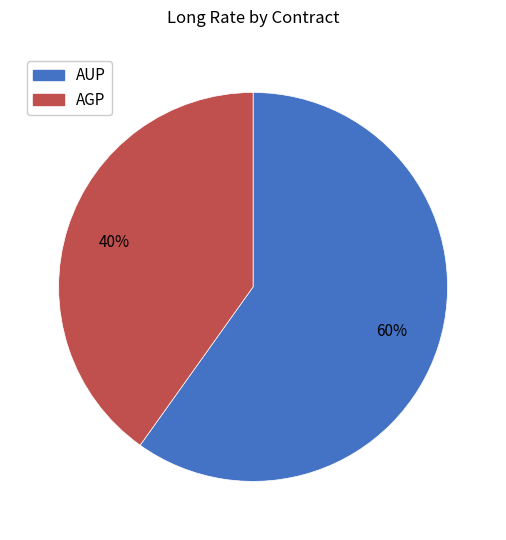

Which category accounts for the majority?

AUP